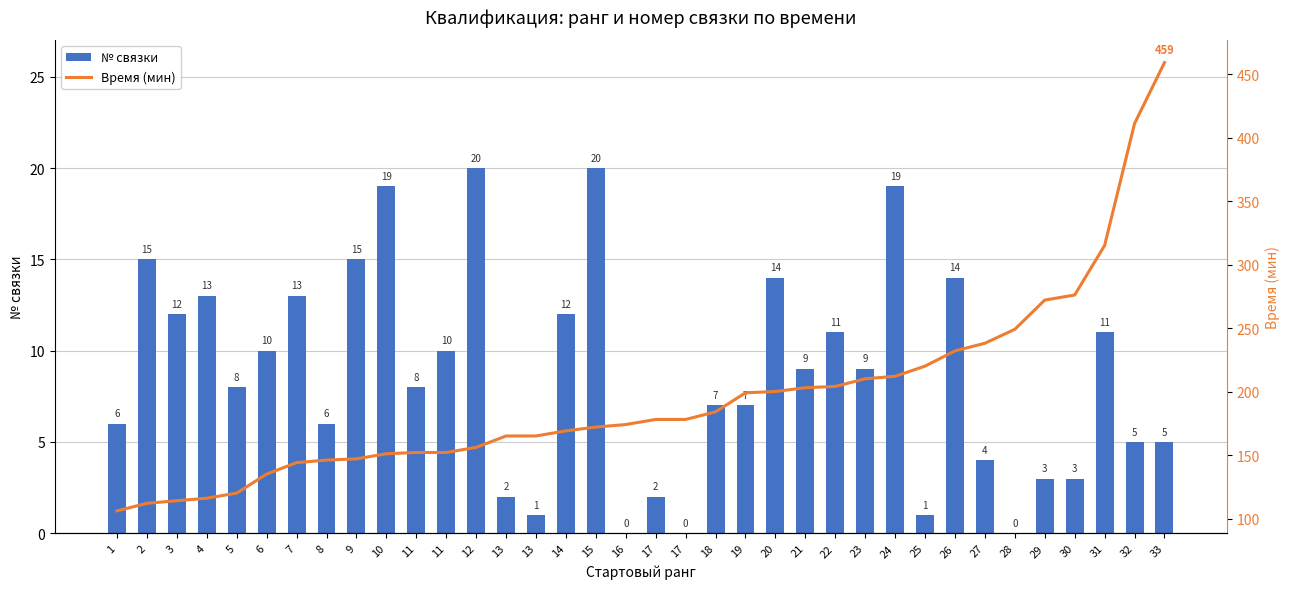

Which series has the largest range (max minus min)?

Время (мин)